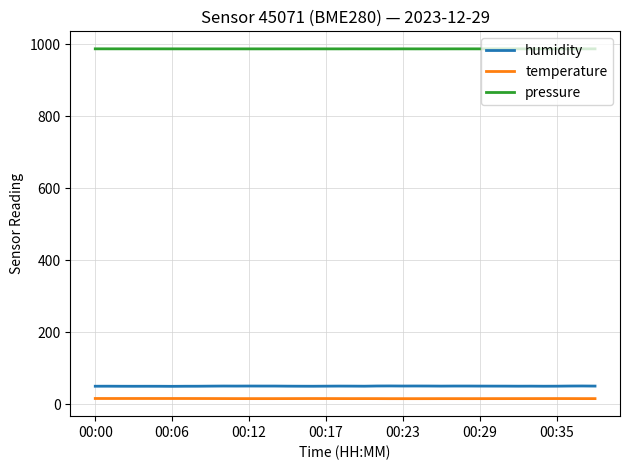

What is the difference between the second highest and second lowest values in the humidity series?

0.8